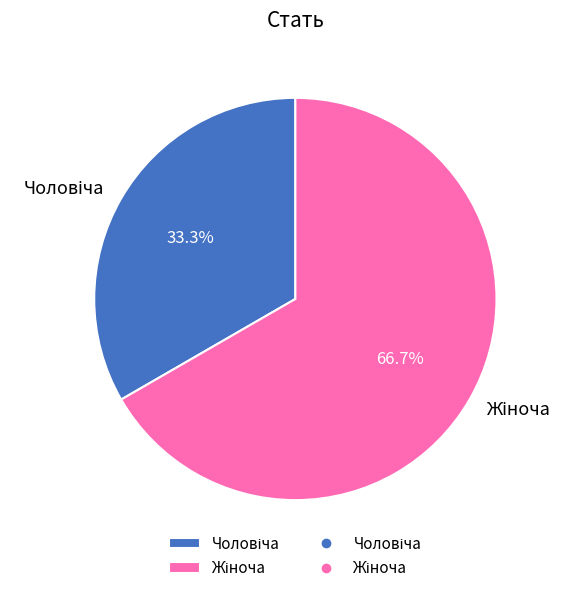

How many segments does this pie chart have?

2